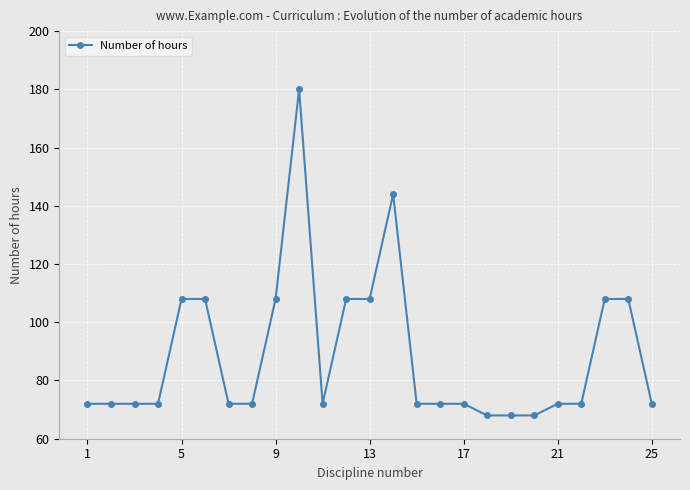

What is the average value?

89